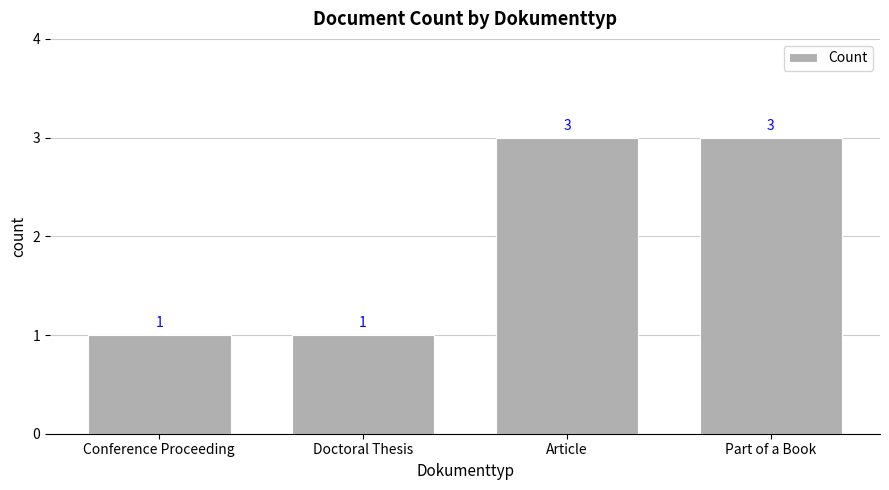

What is the sum of the values at Conference Proceeding and Part of a Book?

4